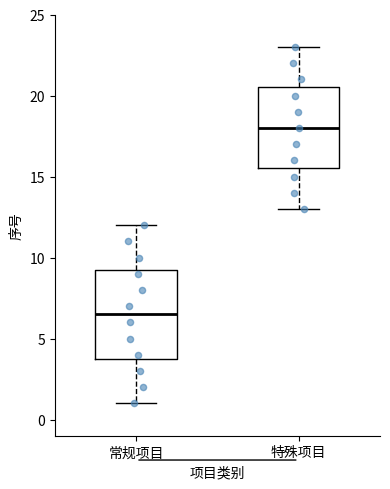

Reading left to right, read every box against the y-axis: the position of its median line, the range the box covers, and the ends of its whiskers. The values are not printed on the chart, so give them approximately, as read against the axis.

常规项目: median 6.5, box 4.0 to 9.5, whiskers 1.0 to 12.0
特殊项目: median 18.0, box 15.5 to 20.5, whiskers 13.0 to 23.0